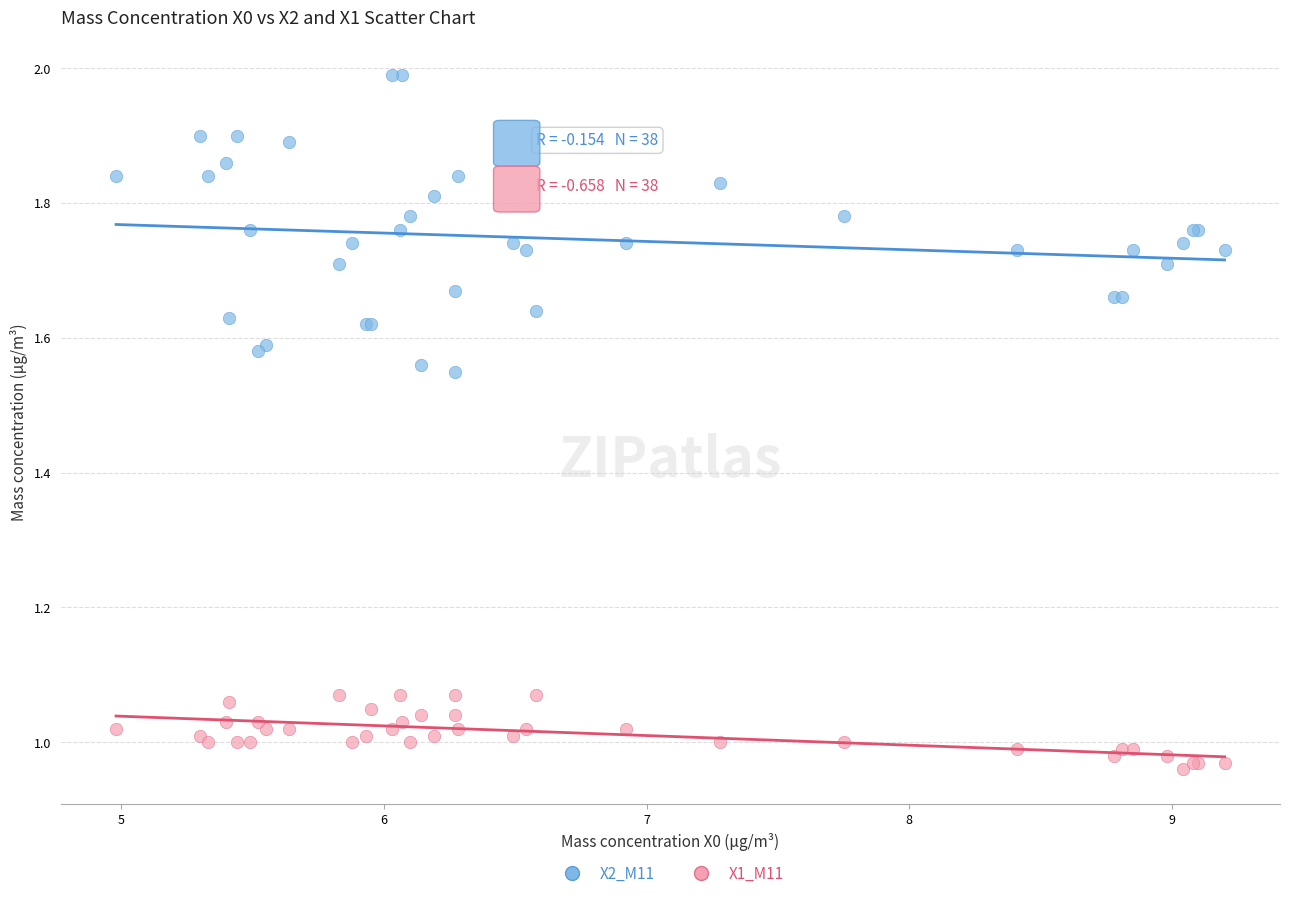

Which series has the largest Y range (max minus min)?

X2_M11